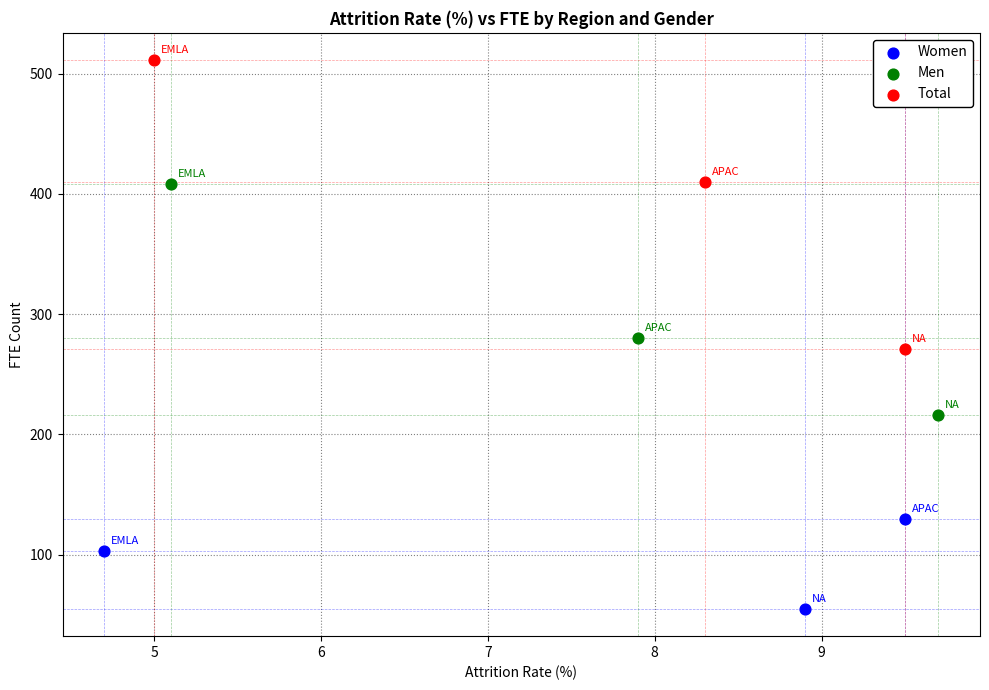

Which series reaches the maximum Y coordinate?

Total